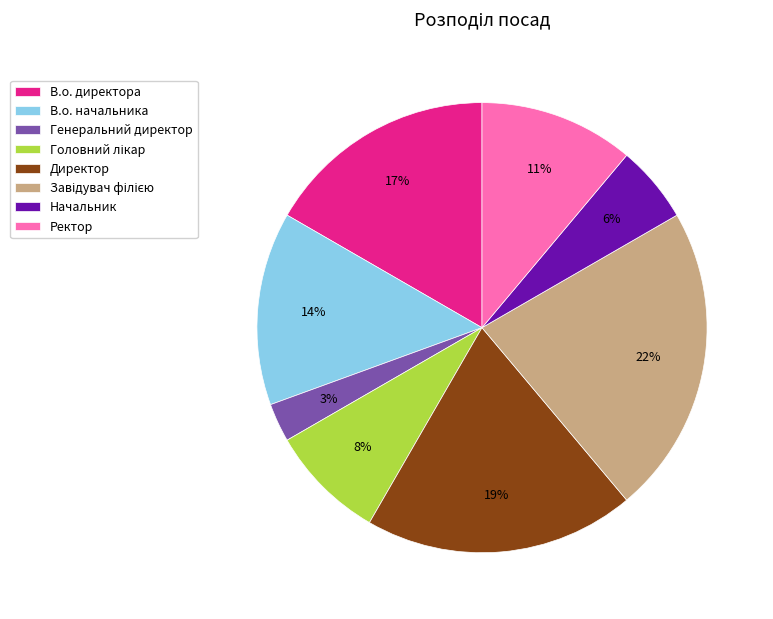

To the nearest percent, what portion does Генеральний директор represent?

3%